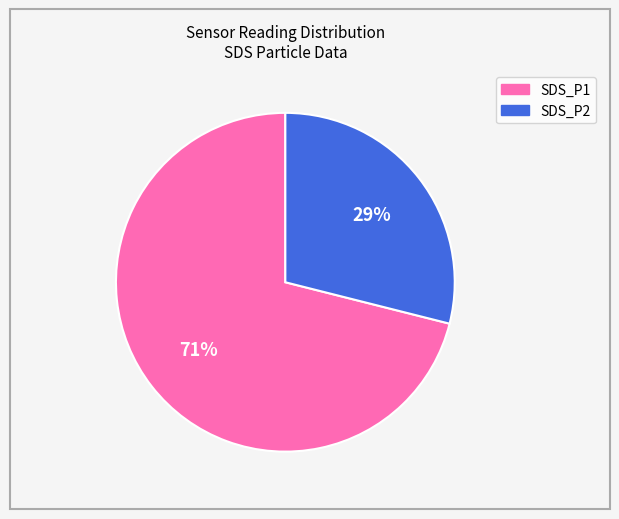

Which has a higher value, SDS_P1 or SDS_P2?

SDS_P1